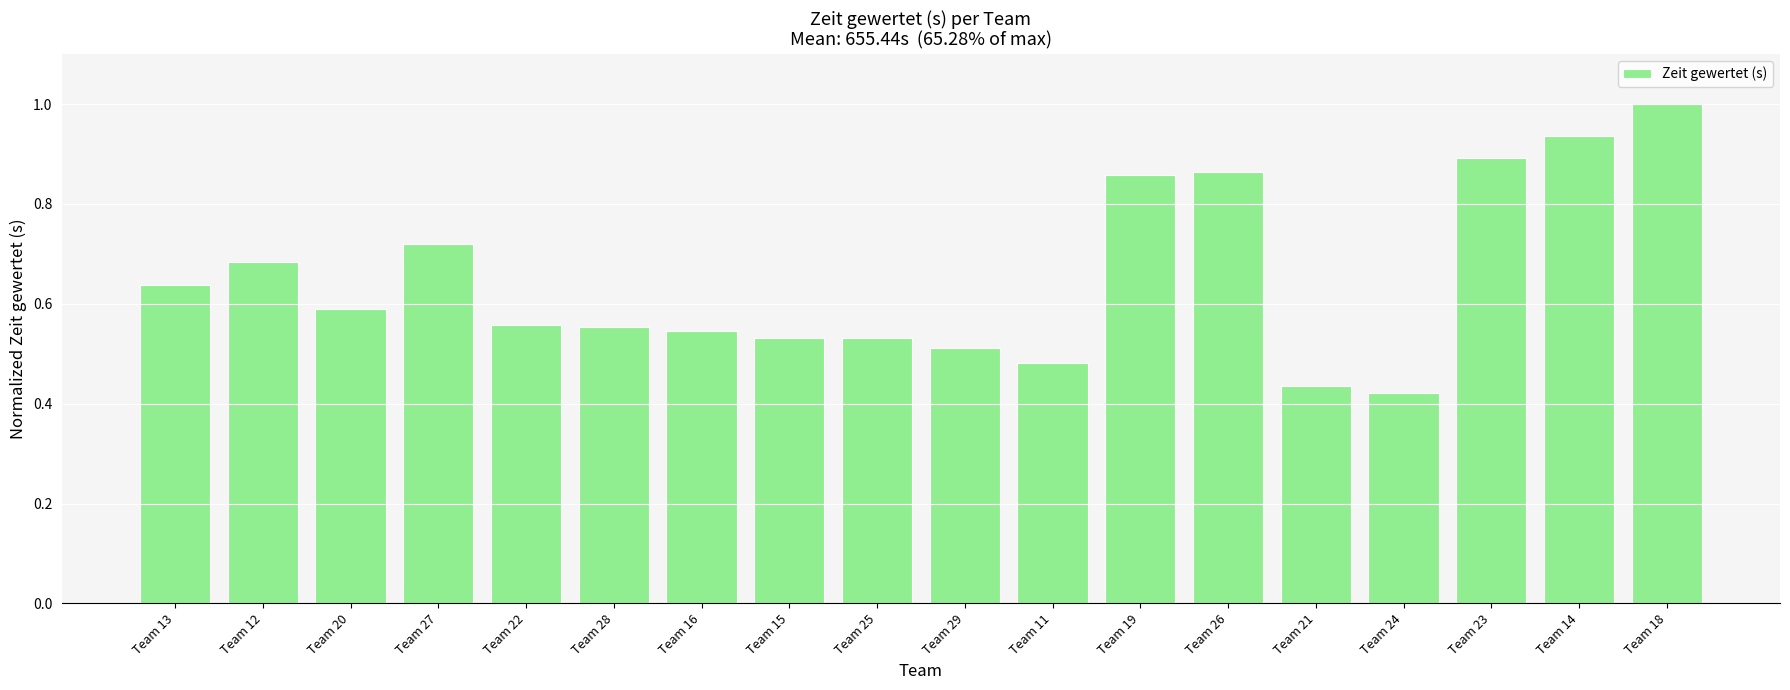

Is it true that the value at Team 23 is 0.9?

True